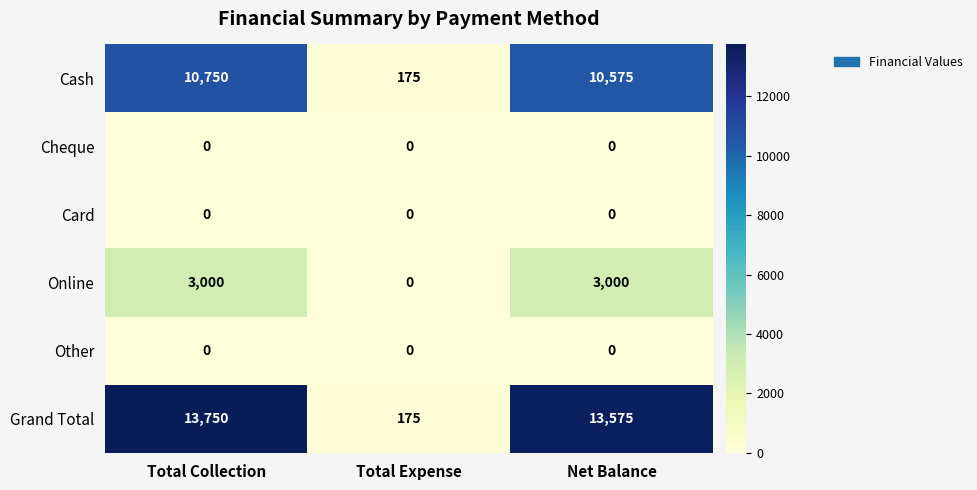

How many series are shown in this chart?

6